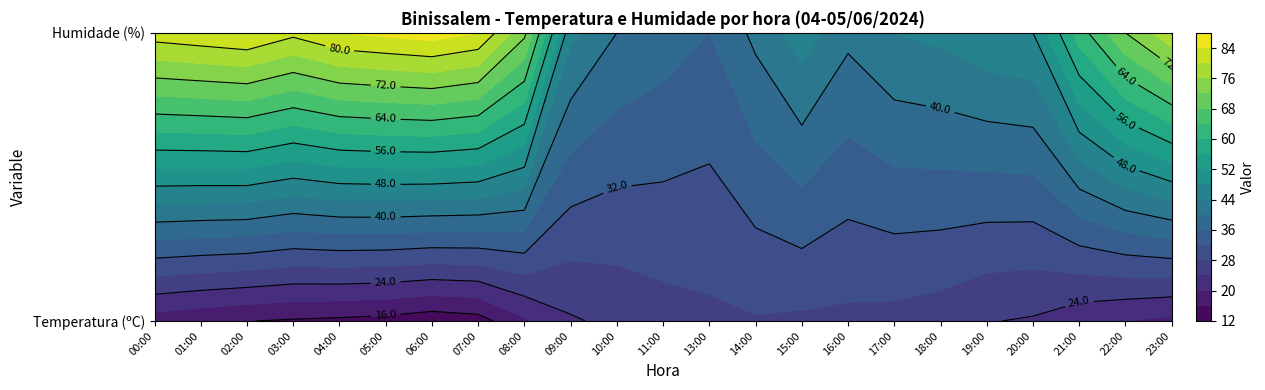

What is the difference between the maximum and minimum values in the 02:00 series?

67.9